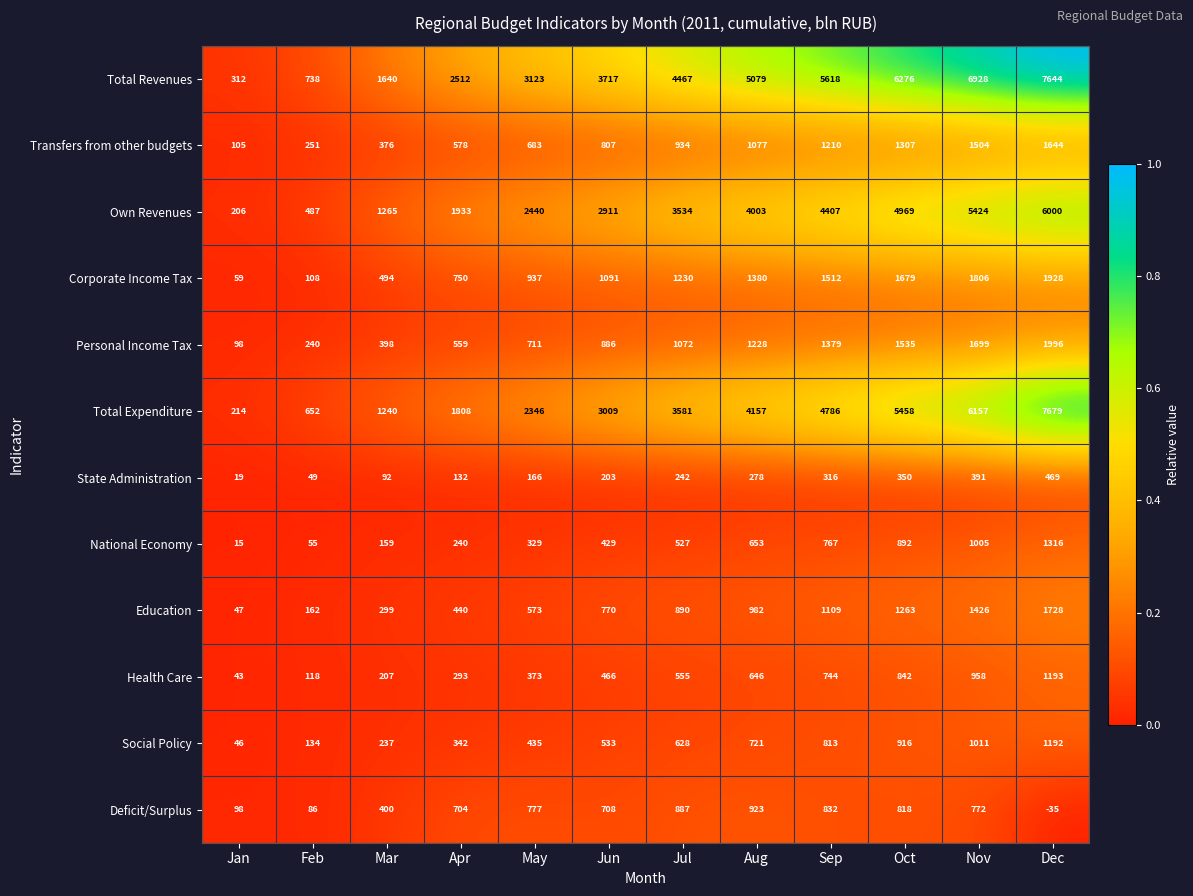

At how many categories does at least one series exceed 0?

12